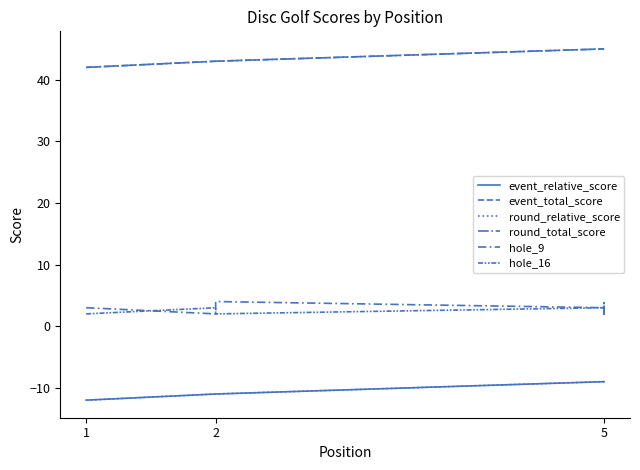

What is the minimum value for hole_9?

2